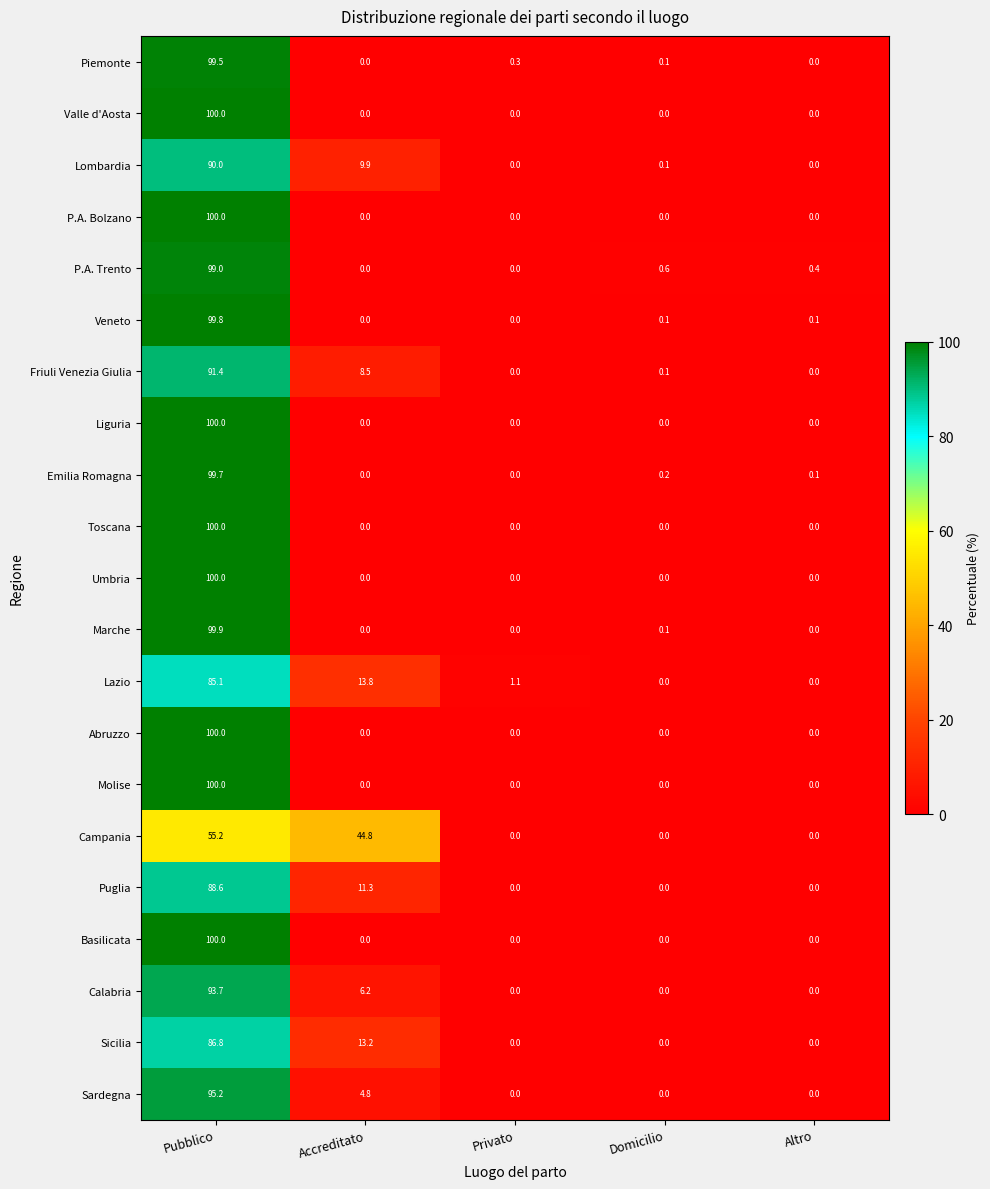

True or false: Abruzzo has a value of 0.0 at Privato.

True